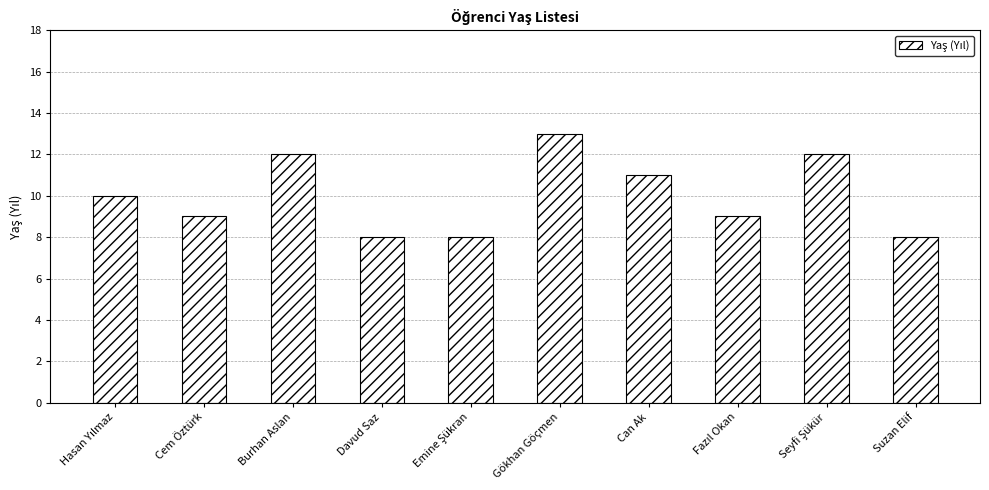

What is the label of the 5th bar from the right?

Gökhan Göçmen